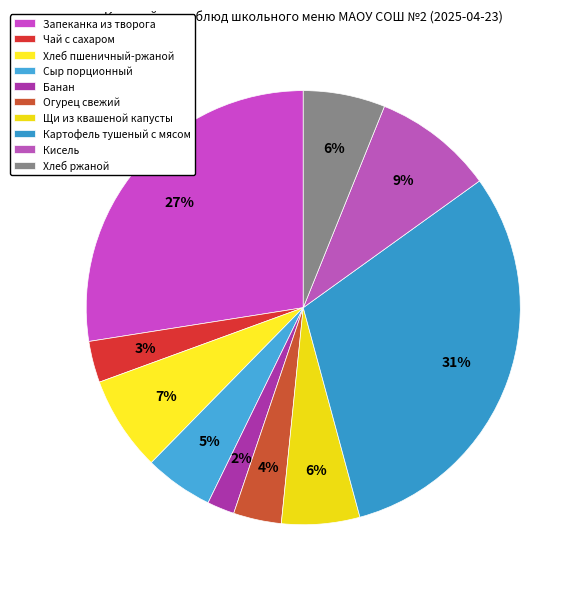

To the nearest percent, what is the average slice percentage?

10%